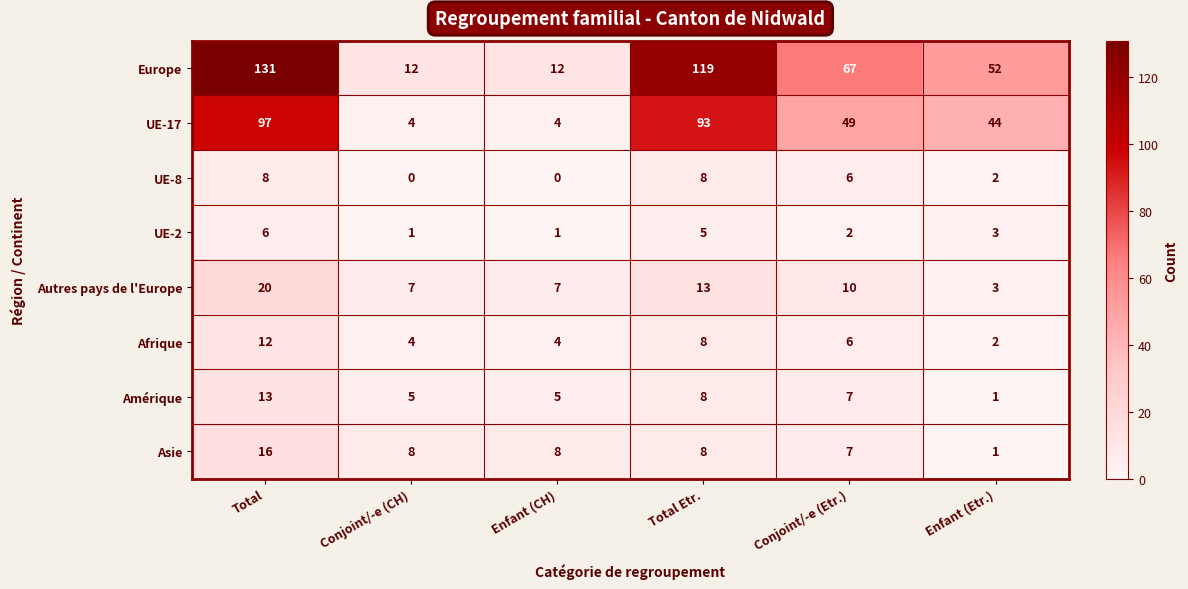

Is the value of UE-2 at Enfant (CH) greater than the value of Asie at Total?

No